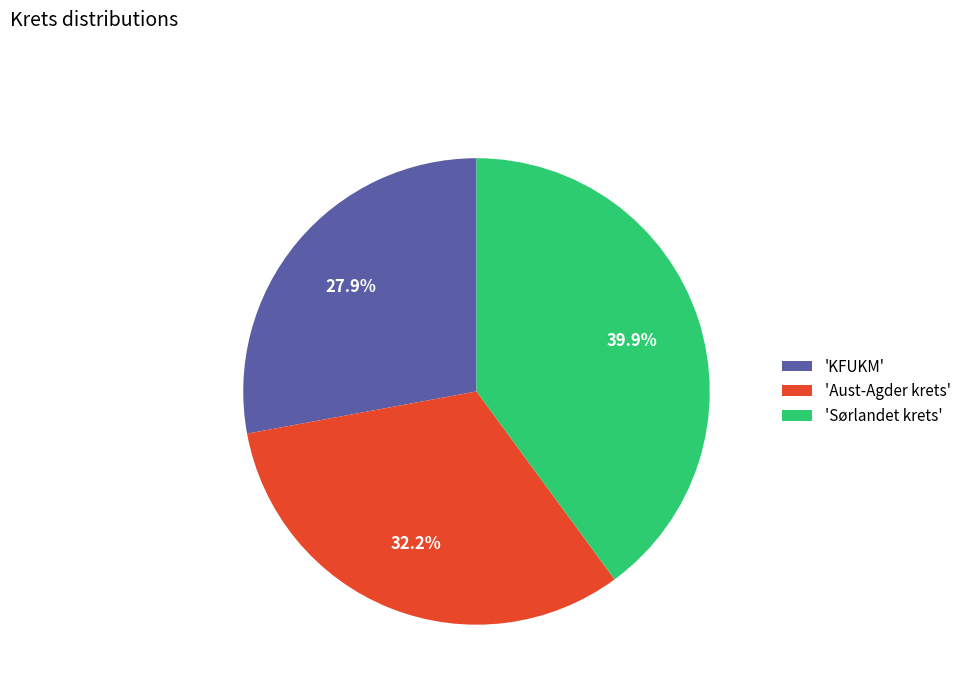

What is the smallest slice in the pie chart?

'KFUKM'